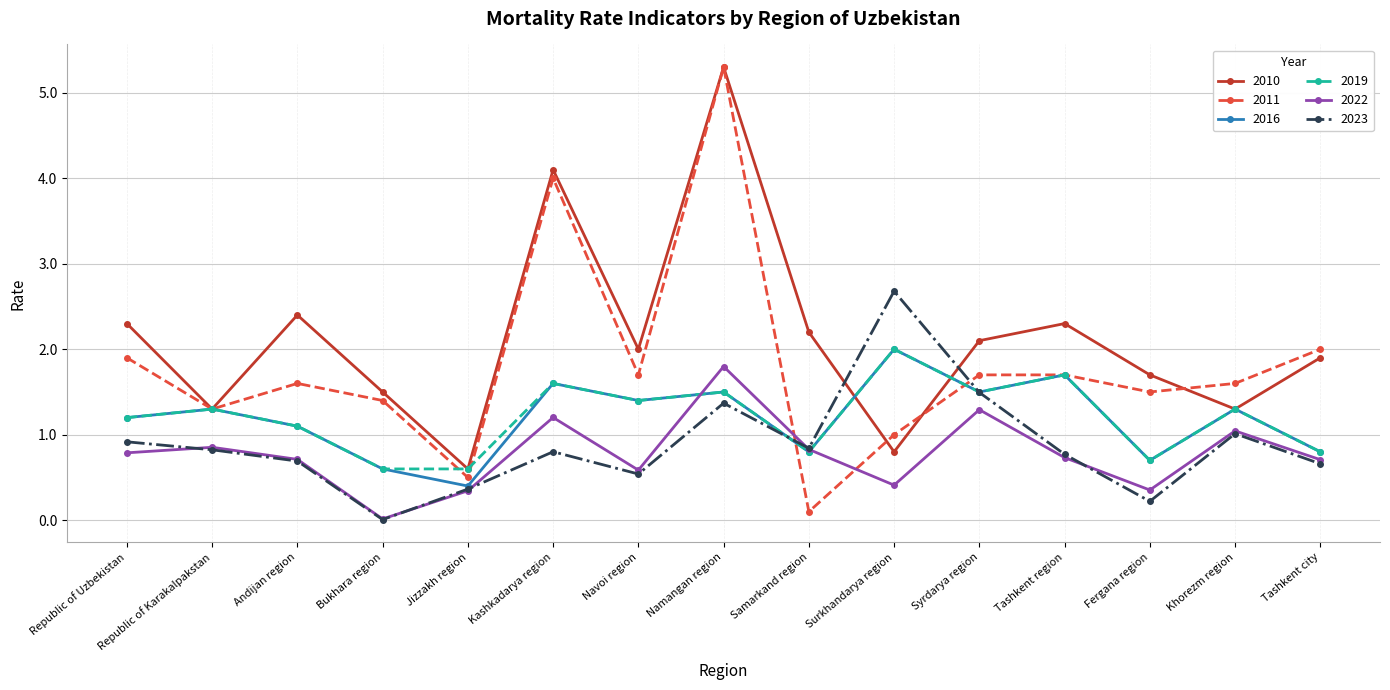

Between Kashkadarya region and Khorezm region, which series saw the biggest shift?

2010